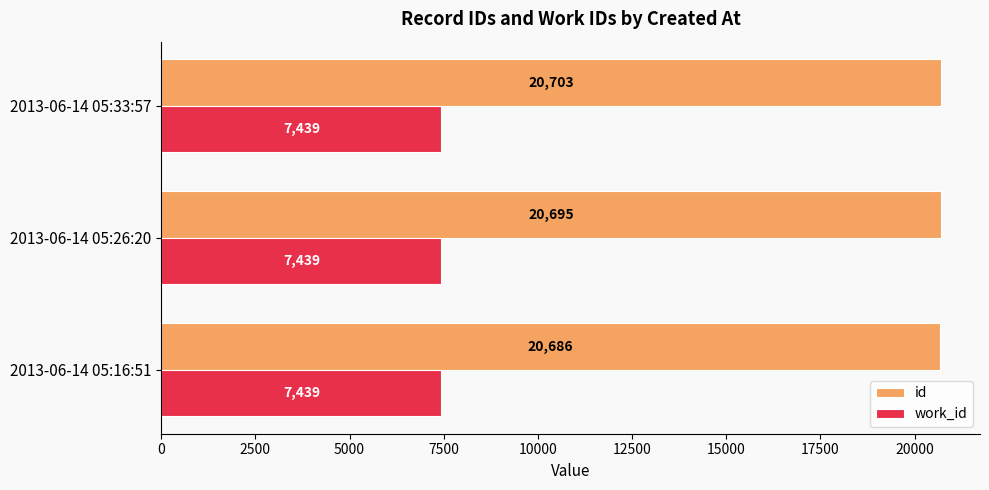

What is the minimum value shown in the chart?

7439